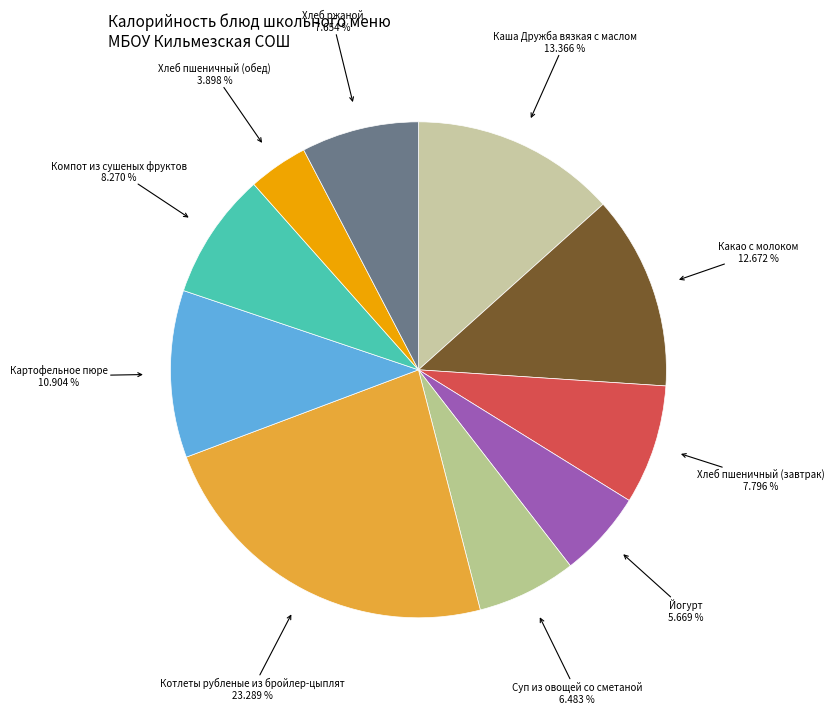

Does any single category account for the majority?

No